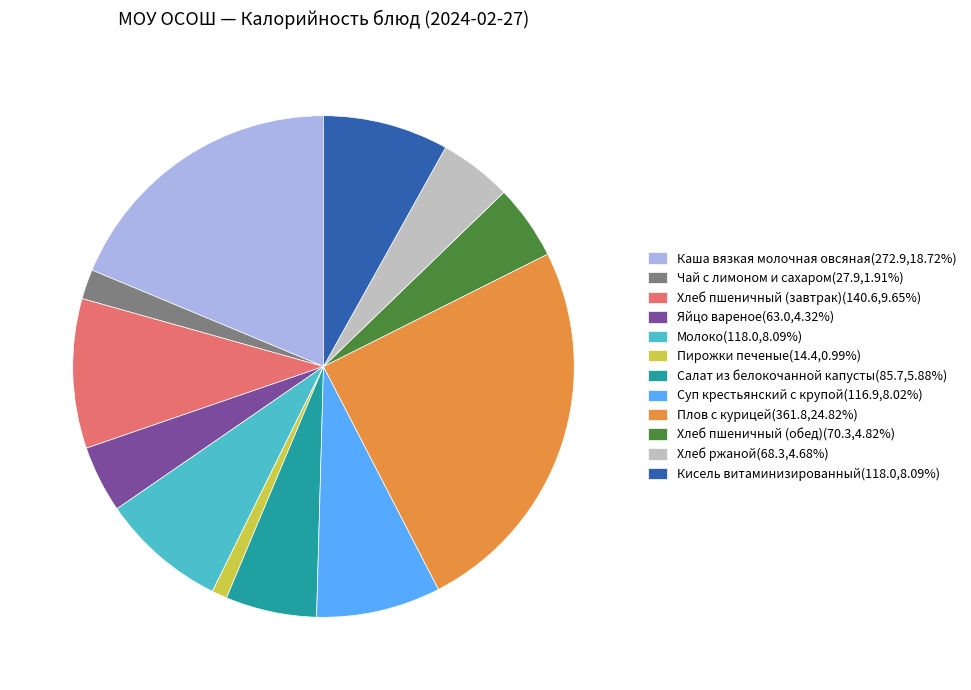

True or false: Молоко accounts for 1% of the total.

False